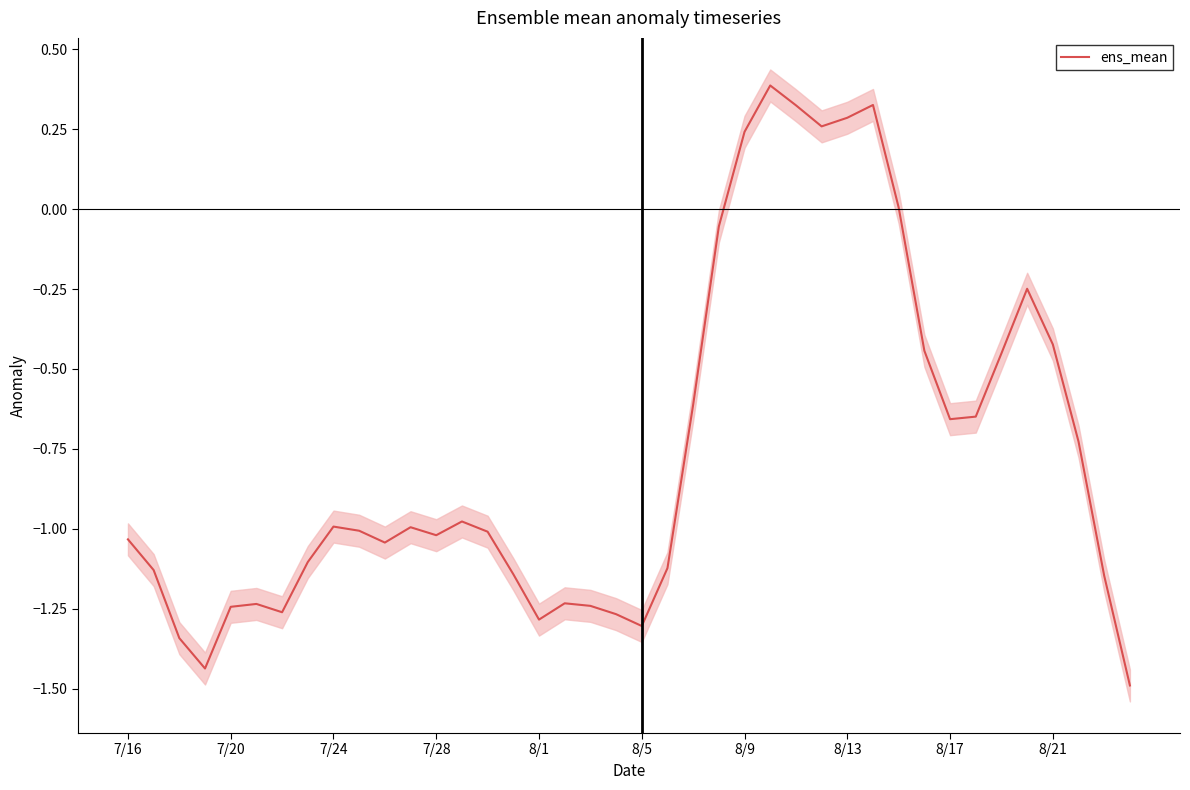

Is it true that the value at 10 is -1.5?

False